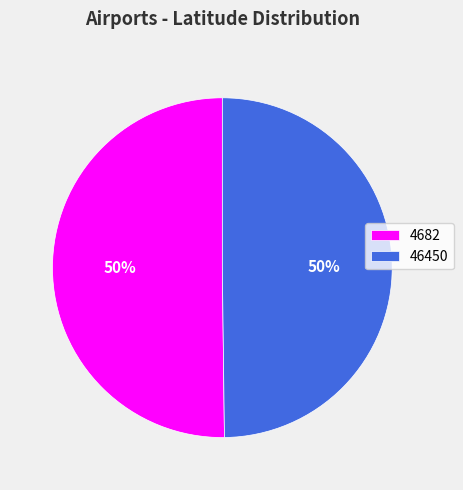

To the nearest percent, what is the combined percentage of 46450 and 4682?

100%